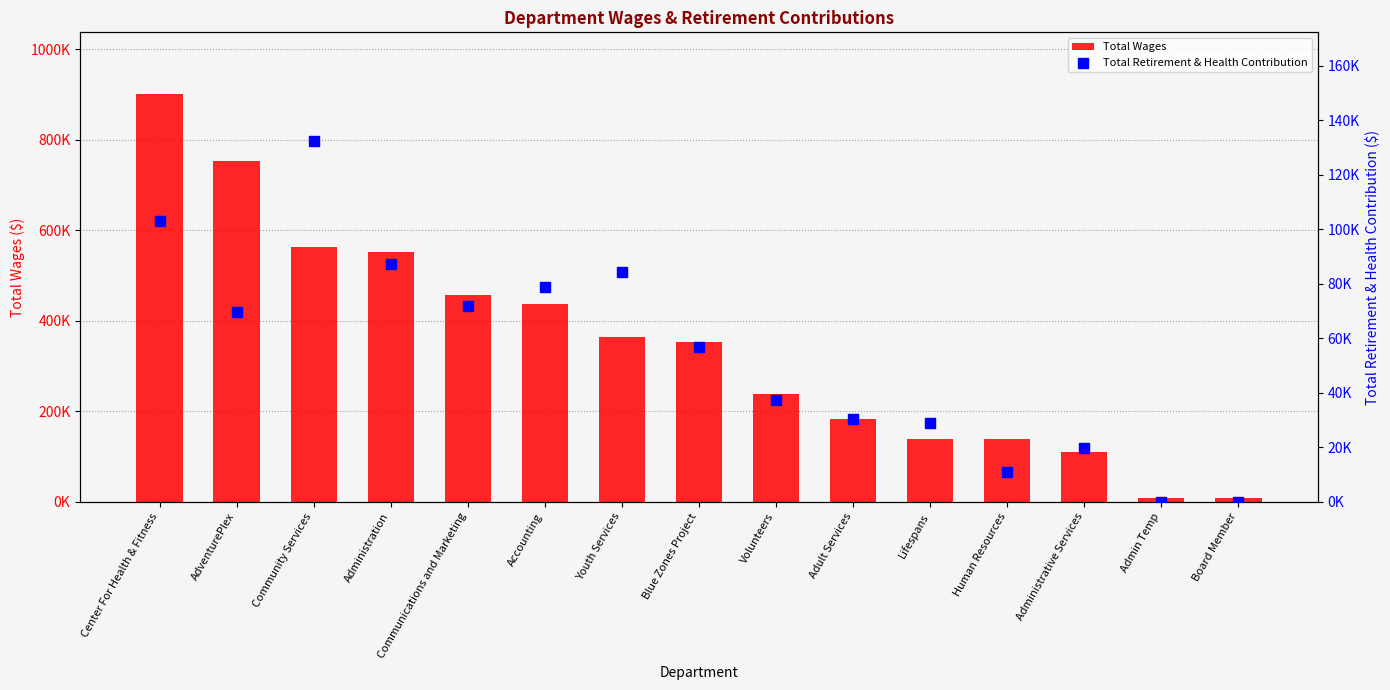

Is the value of Total Retirement & Health Contribution at Board Member greater than the value of Total Wages at Communications and Marketing?

No